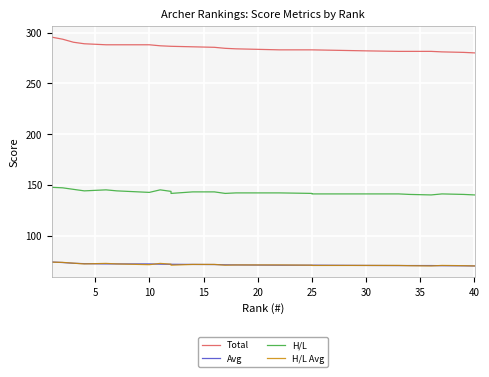

True or false: Avg and Total intersect in this chart.

False